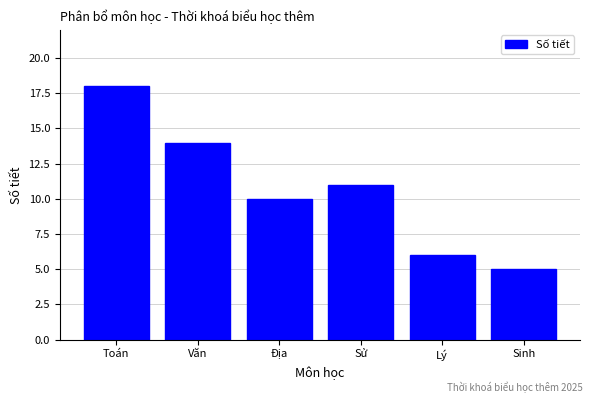

Reading left to right, list all the values displayed in this chart.

18	14	10	11	6	5